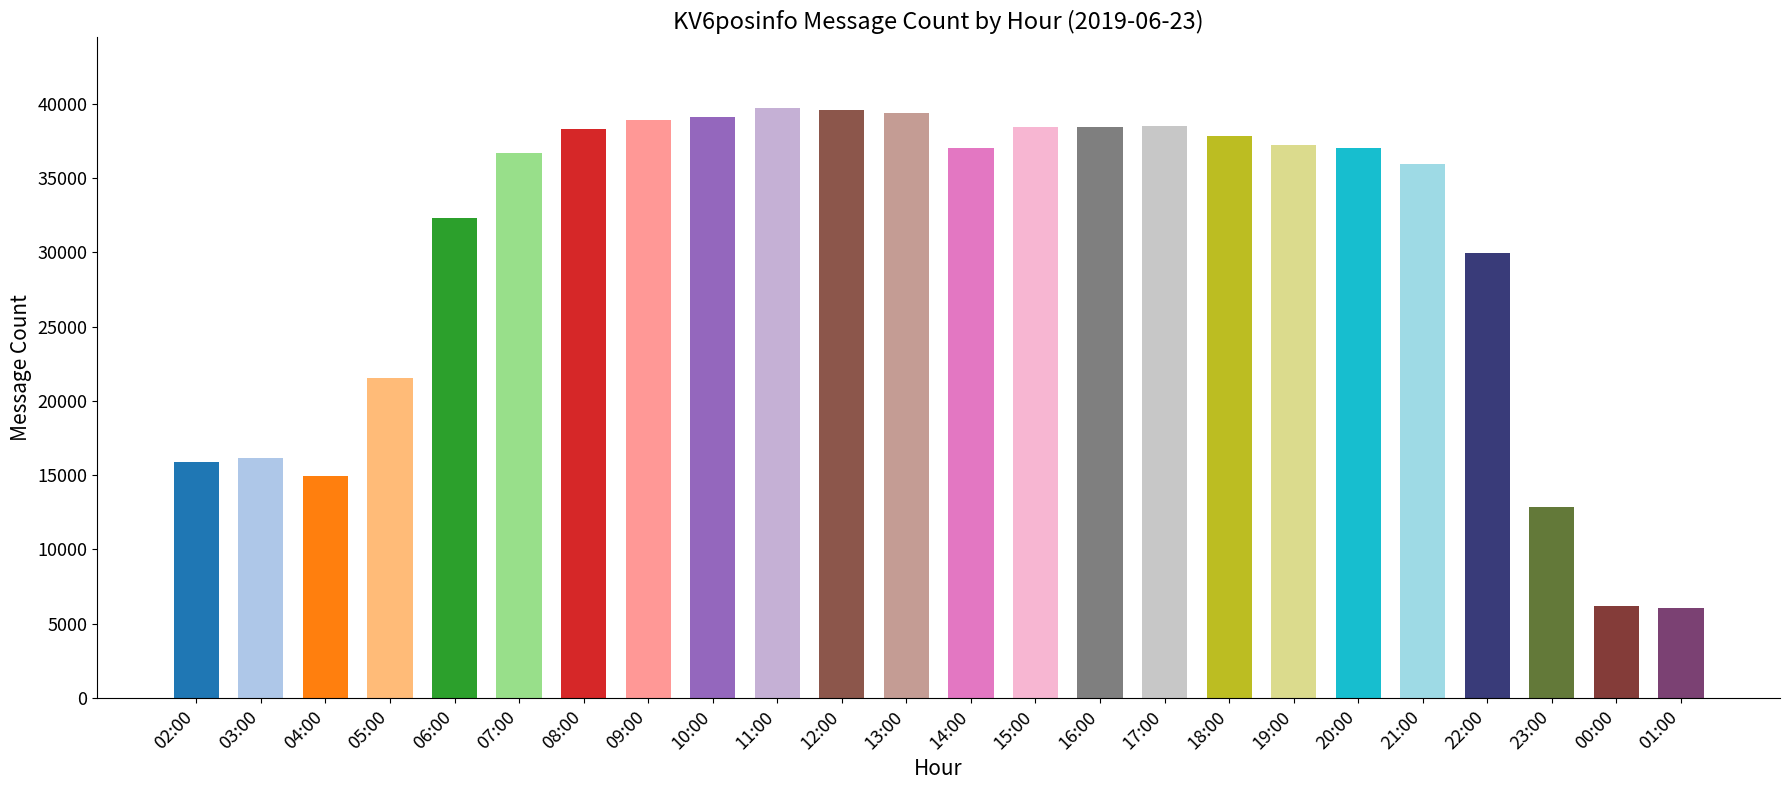

Where is the data nearest to the value 22891?

05:00